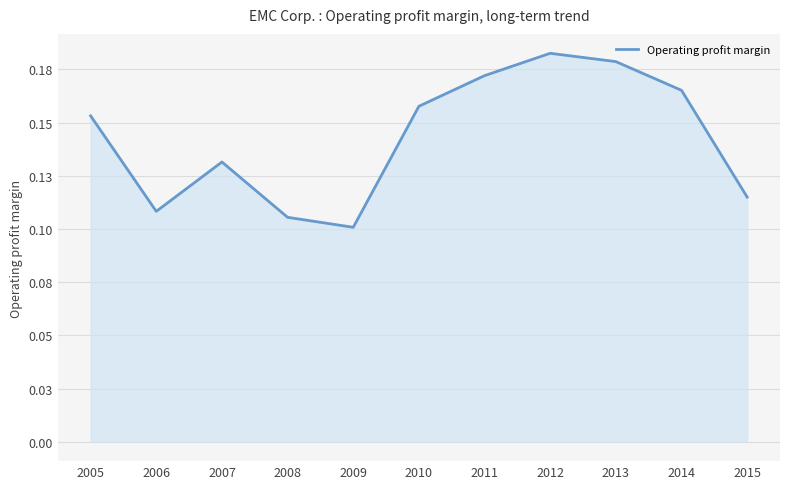

The chart shows a value of 0.1 at 2015. True or false?

True